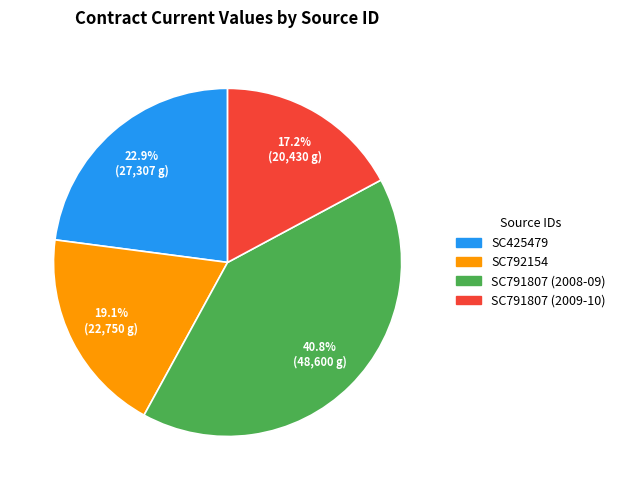

The SC792154 slice represents 19% of the pie. True or false?

True